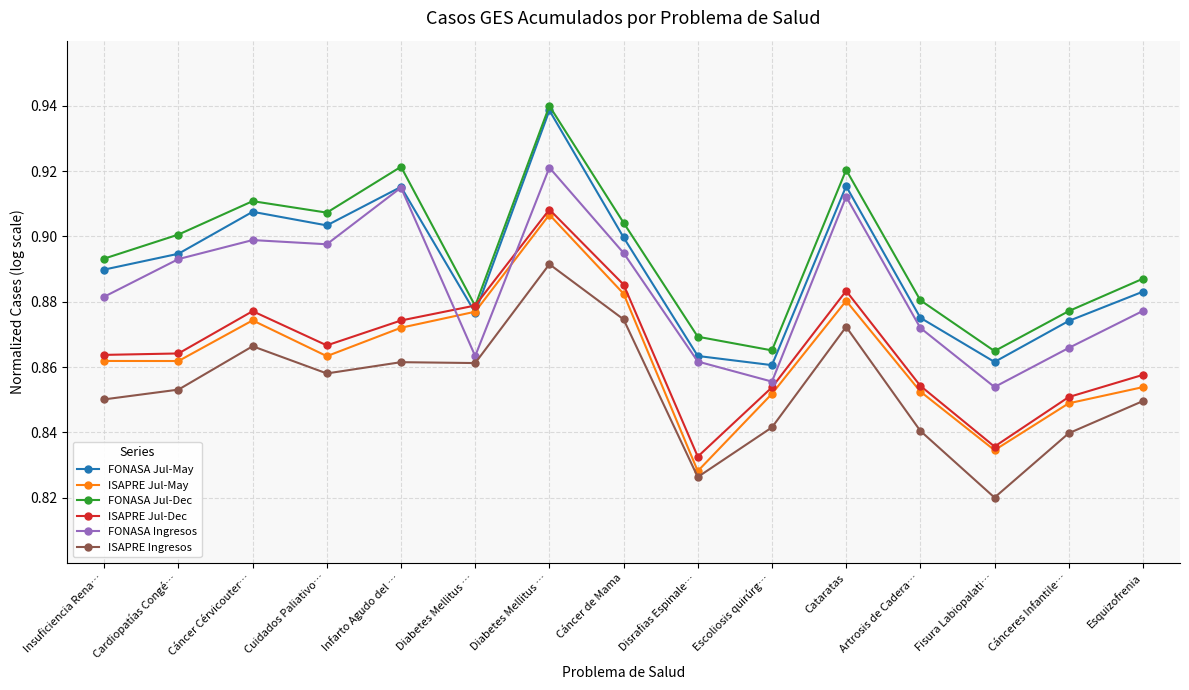

How many lines are shown in the chart?

6